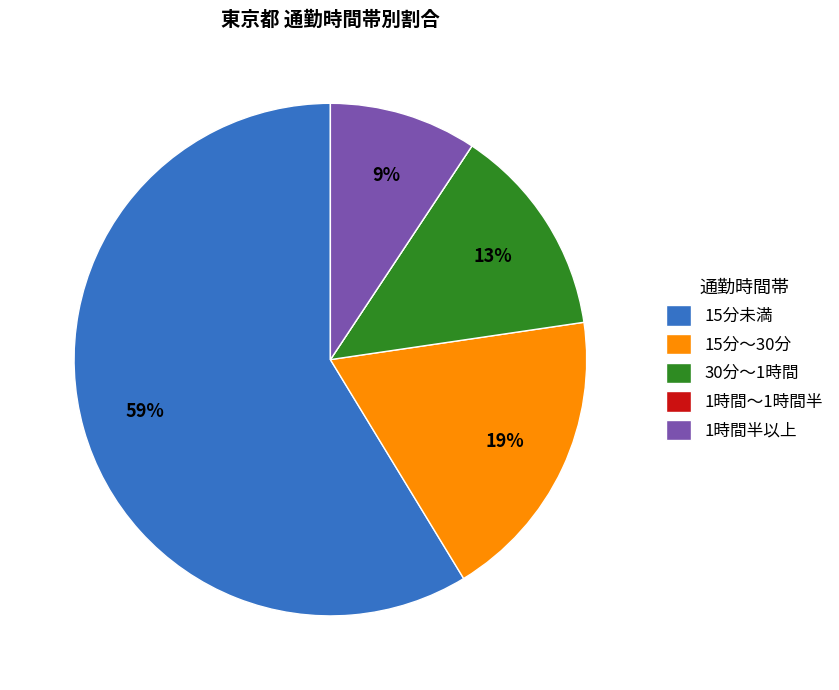

Do 15分未満 and 1時間半以上 together represent more than half of the pie?

Yes